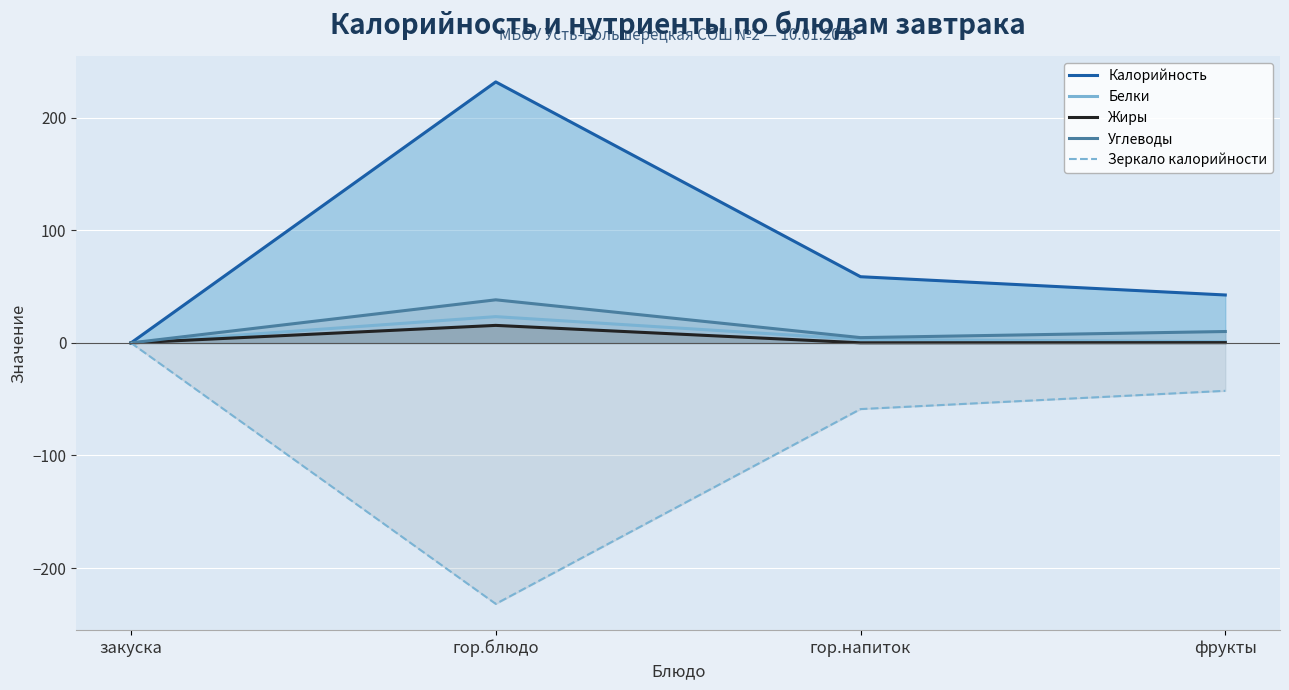

List the labels in order of Углеводы value, largest first.

гор.блюдо, фрукты, гор.напиток, закуска